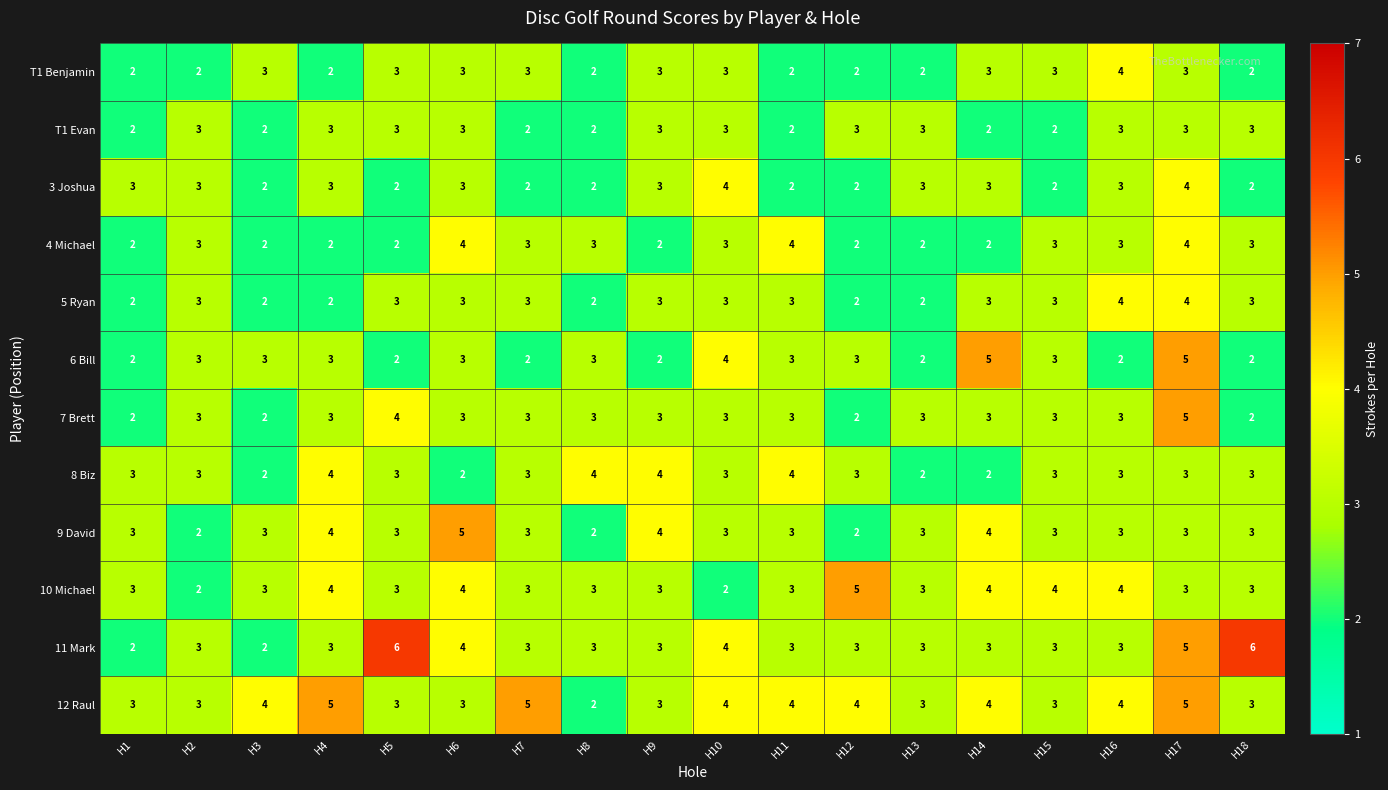

Count the T1 Benjamin values in the range 2 to 3.

17